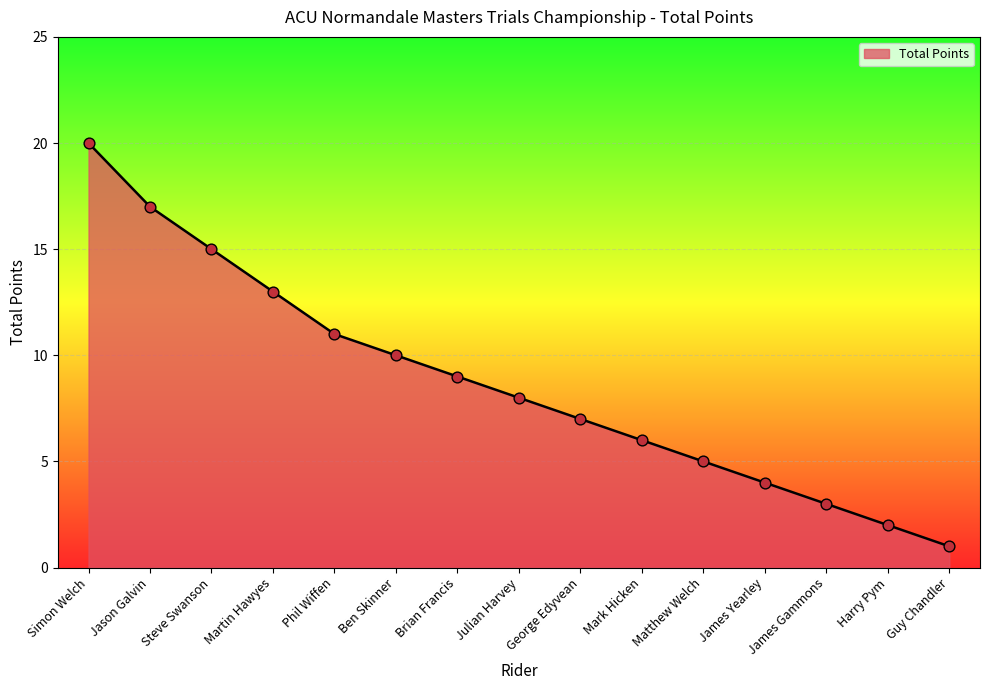

What is the ratio of the value at Harry Pym to the value at Matthew Welch?

0.4